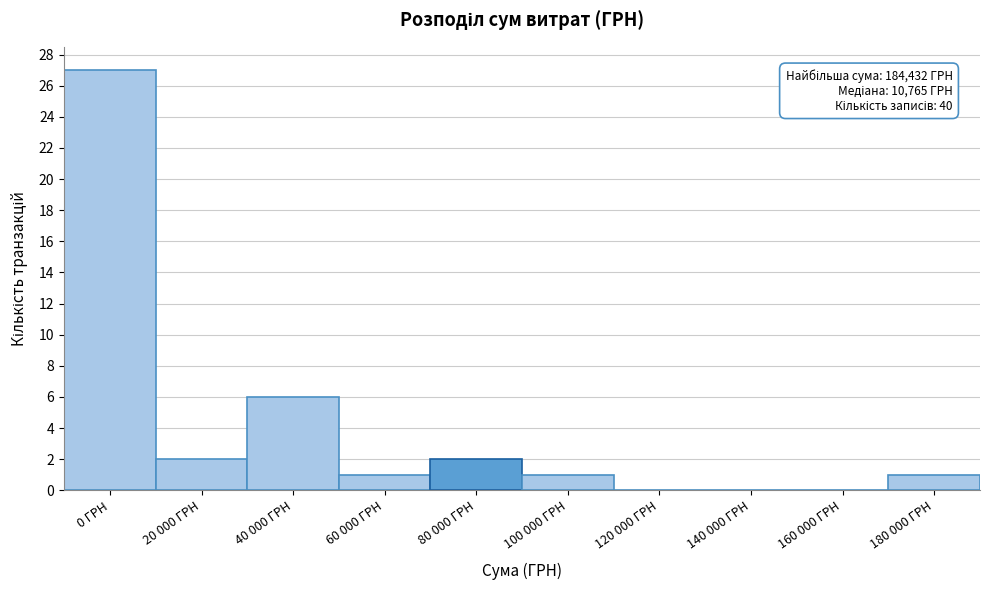

Reading left to right, what are all the values shown in this chart?

0 ГРН=27	20 000 ГРН=2	40 000 ГРН=6	60 000 ГРН=1	80 000 ГРН=2	100 000 ГРН=1	120 000 ГРН=0	140 000 ГРН=0	160 000 ГРН=0	180 000 ГРН=1